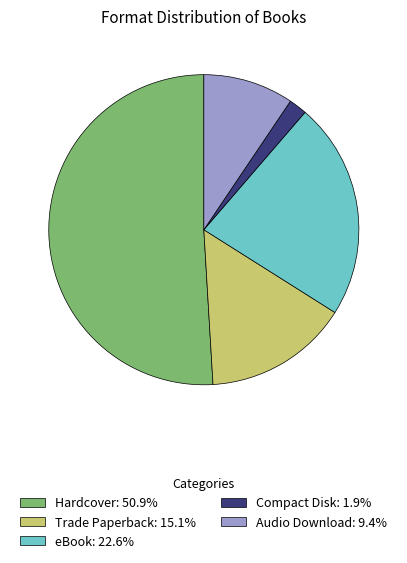

True or false: Compact Disk accounts for 12% of the total.

False